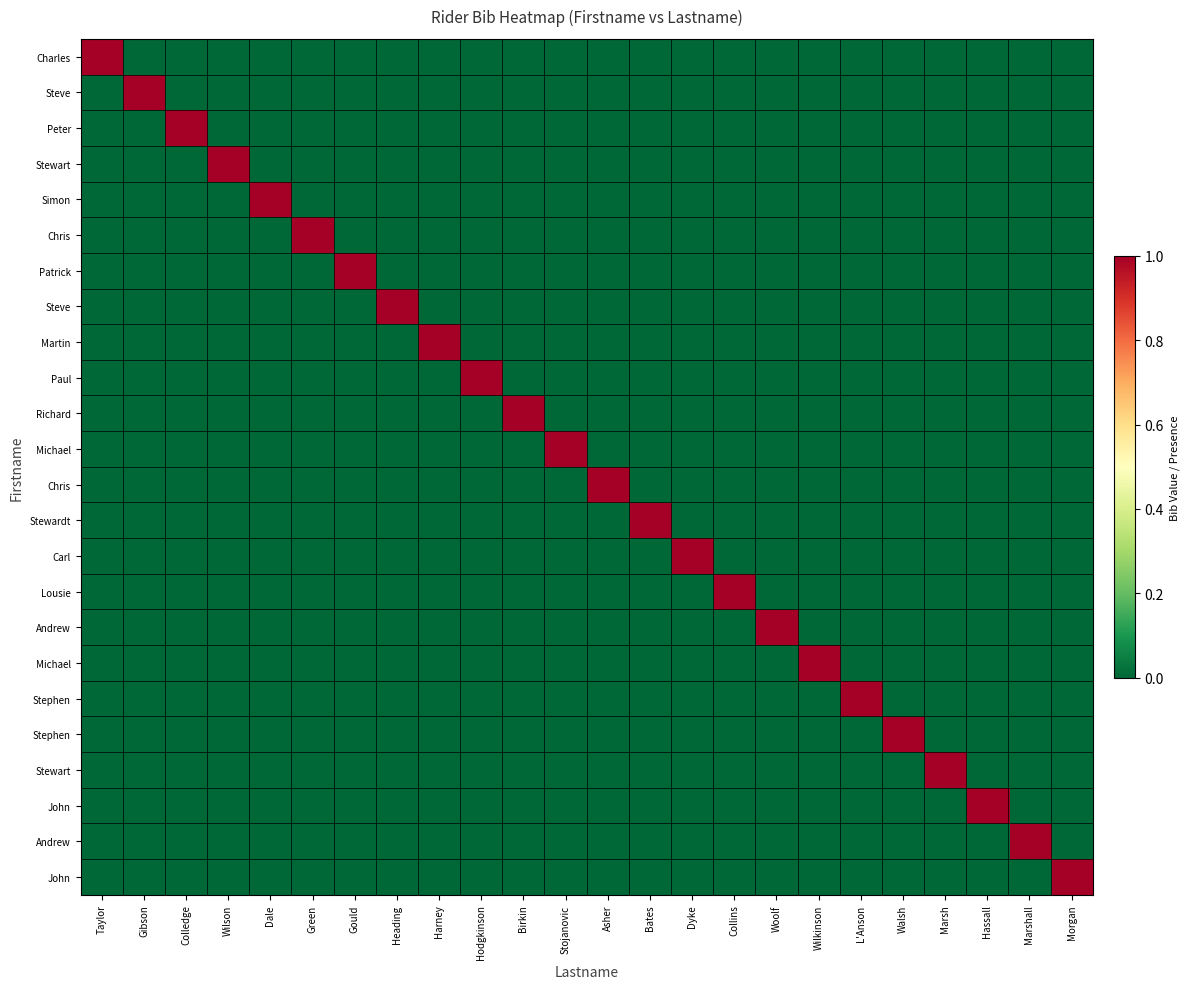

Which label corresponds to the smallest value in the chart?

Gibson